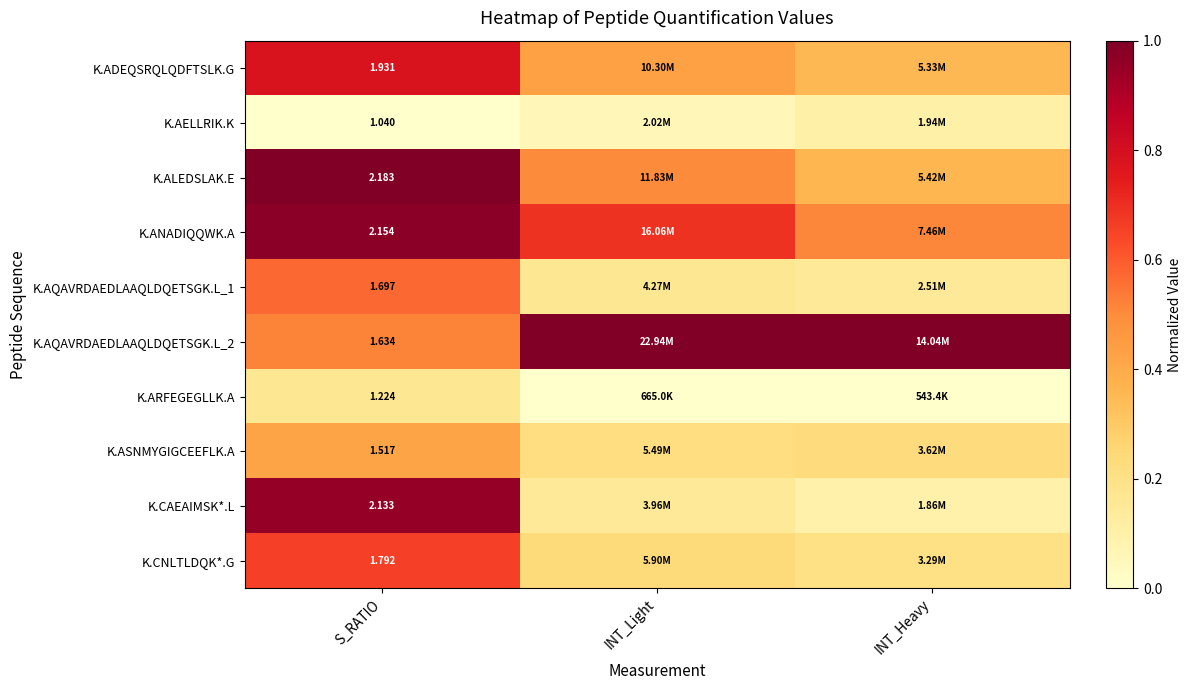

At which category is the sum across all series the highest?

S_RATIO